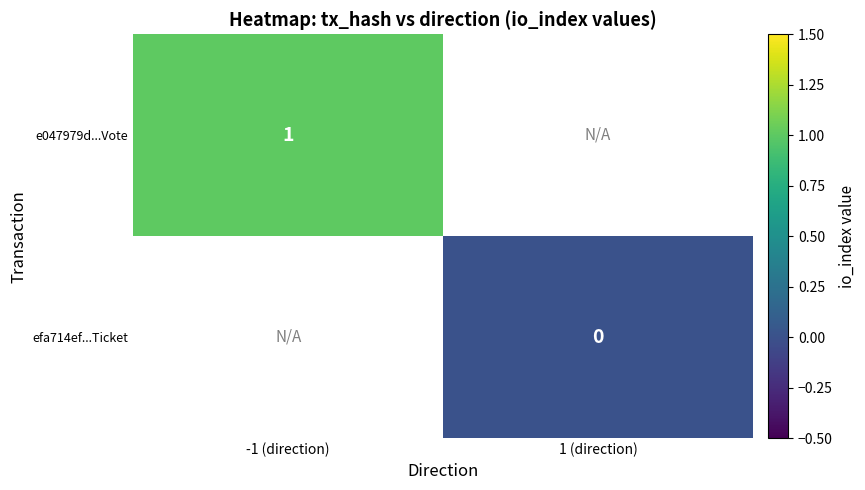

Is it true that e047979d...Vote equals 0 at -1 (direction)?

False